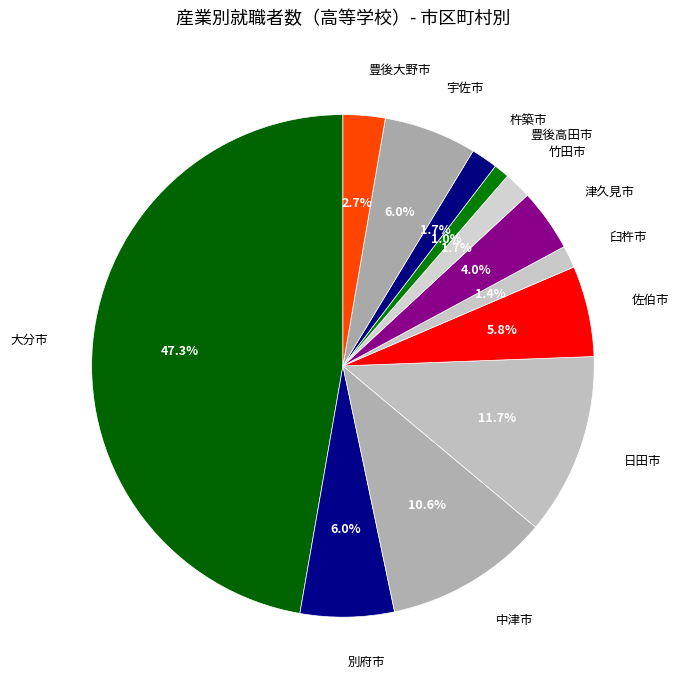

How many slices are in this pie chart?

12